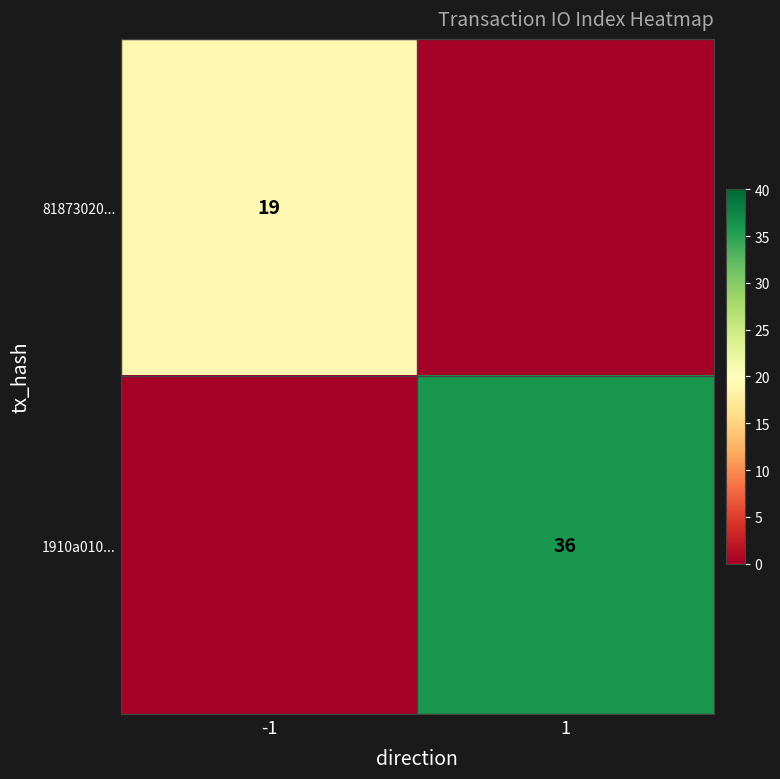

Is it true that 1910a010... equals 12 at 1?

False